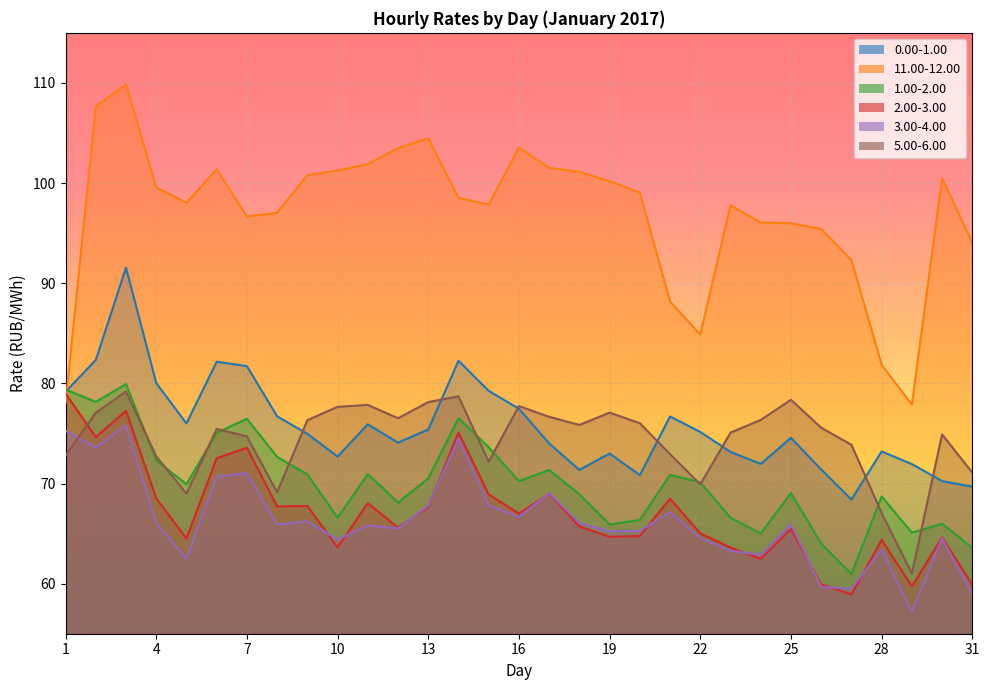

How many interior local valleys does the 1.00-2.00 series have?

9